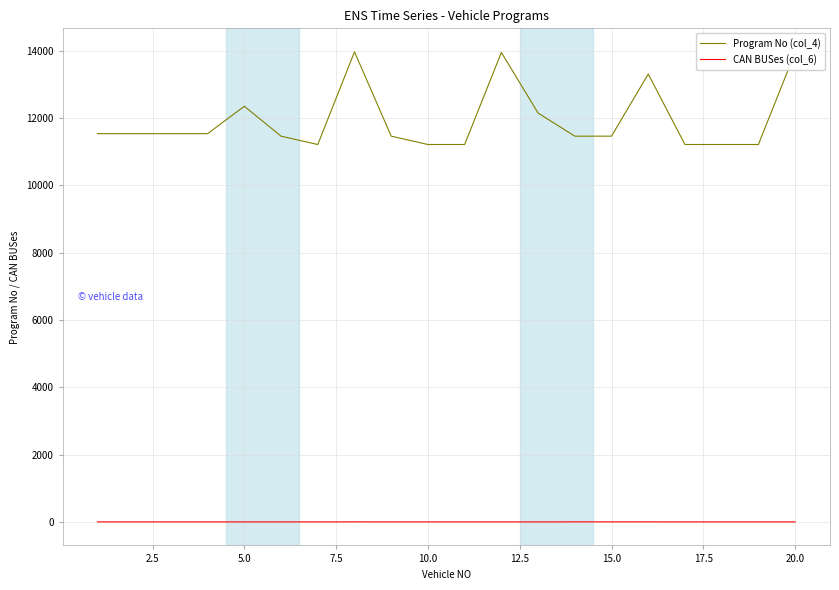

Does the chart display data point markers on the line(s)?

No